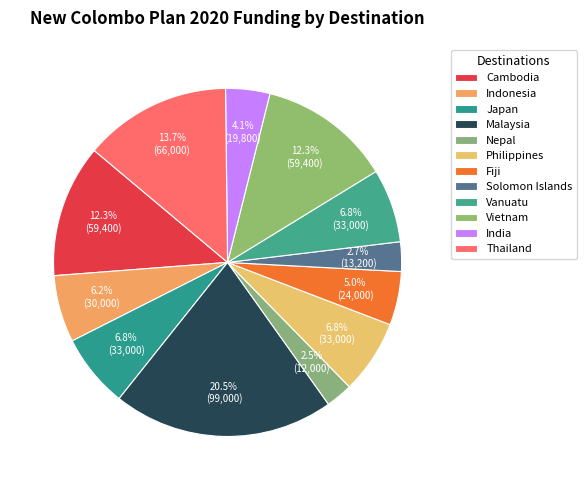

To the nearest percent, what is the difference between the largest and smallest slice percentages?

18%